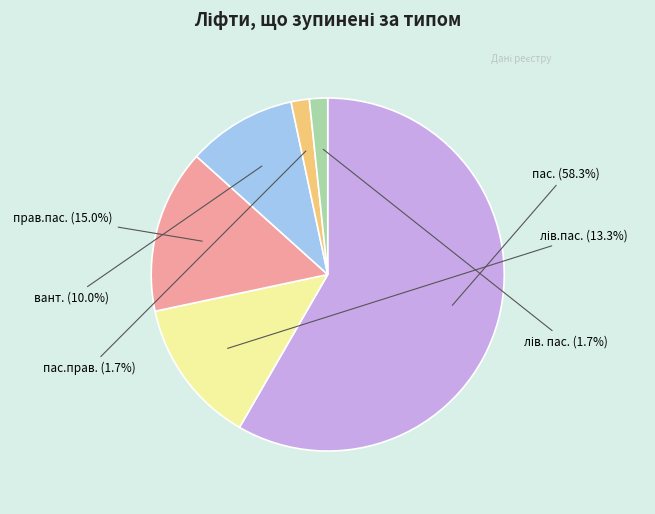

Between вант. and пас., which is larger?

пас.